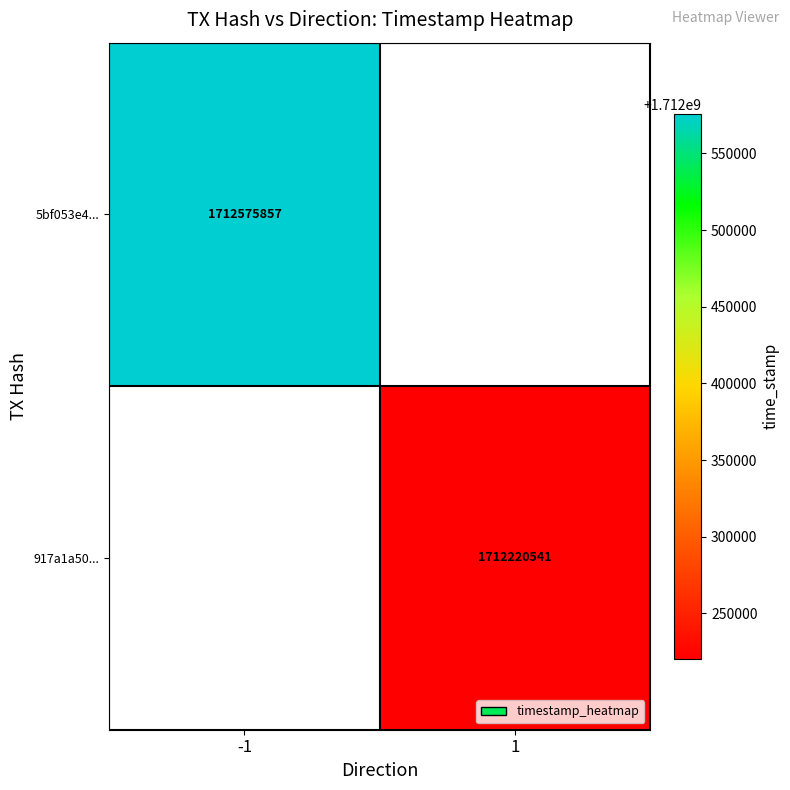

Is it true that 5bf053e4... equals 909122284 at -1?

False